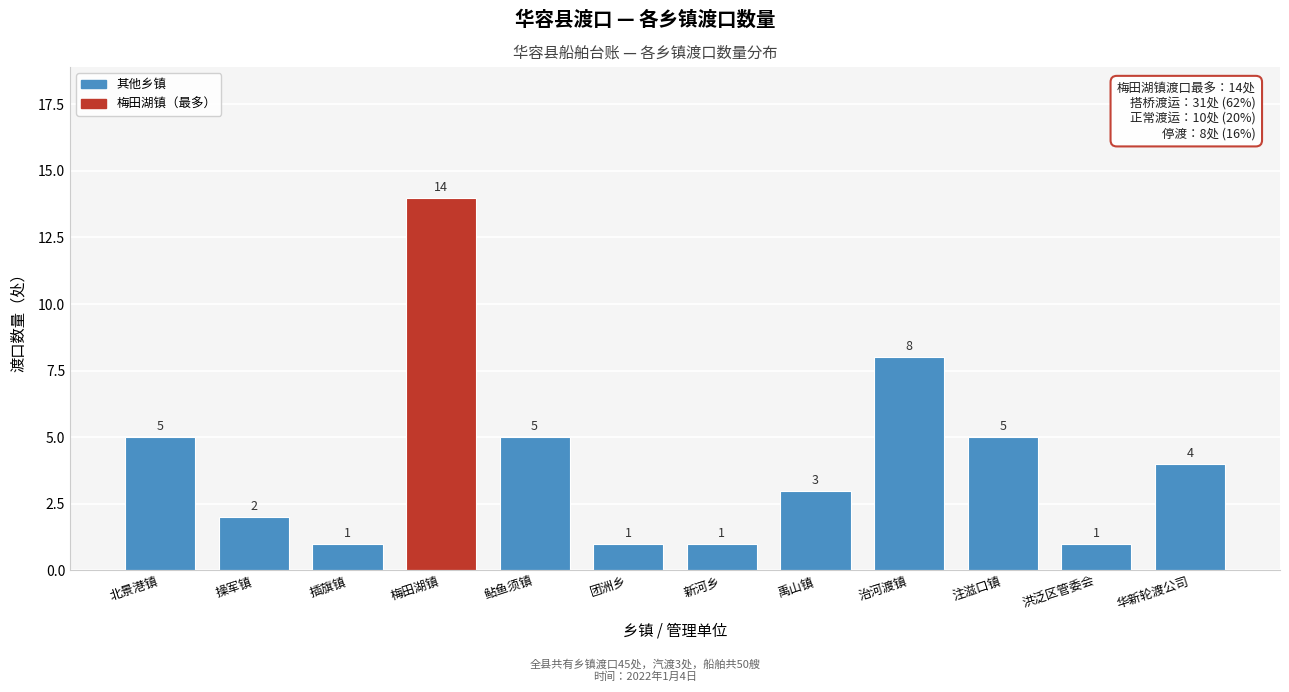

Reading right to left, what are all the values shown in this chart?

华新轮渡公司=4	洪泛区管委会=1	注滋口镇=5	治河渡镇=8	禹山镇=3	新河乡=1	团洲乡=1	鲇鱼须镇=5	梅田湖镇=14	插旗镇=1	操军镇=2	北景港镇=5